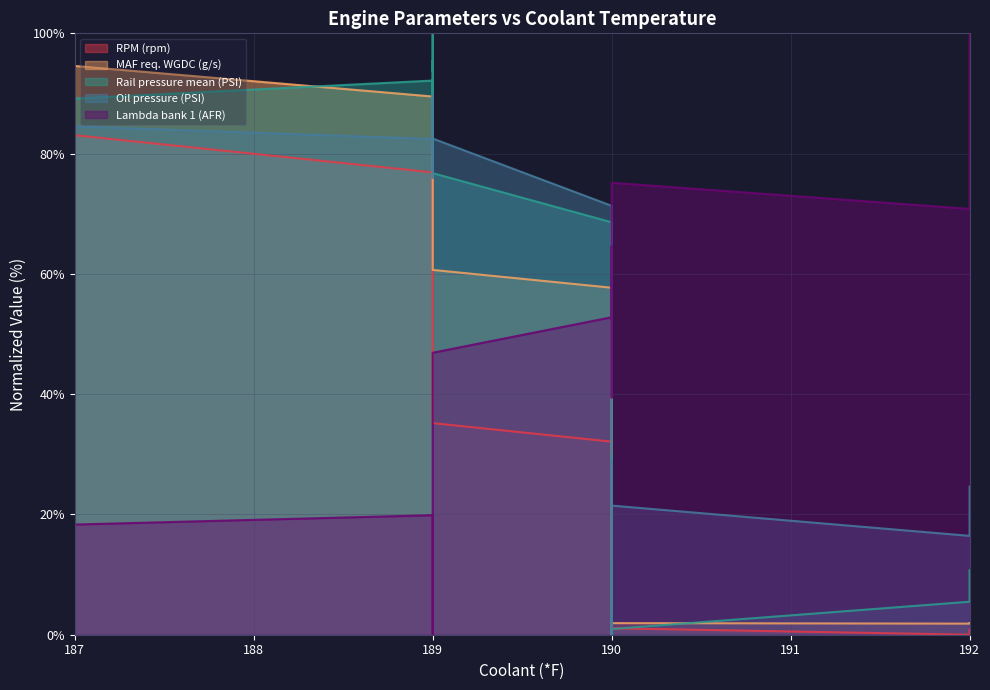

Which series has the largest total across all categories?

Rail pressure mean (PSI)